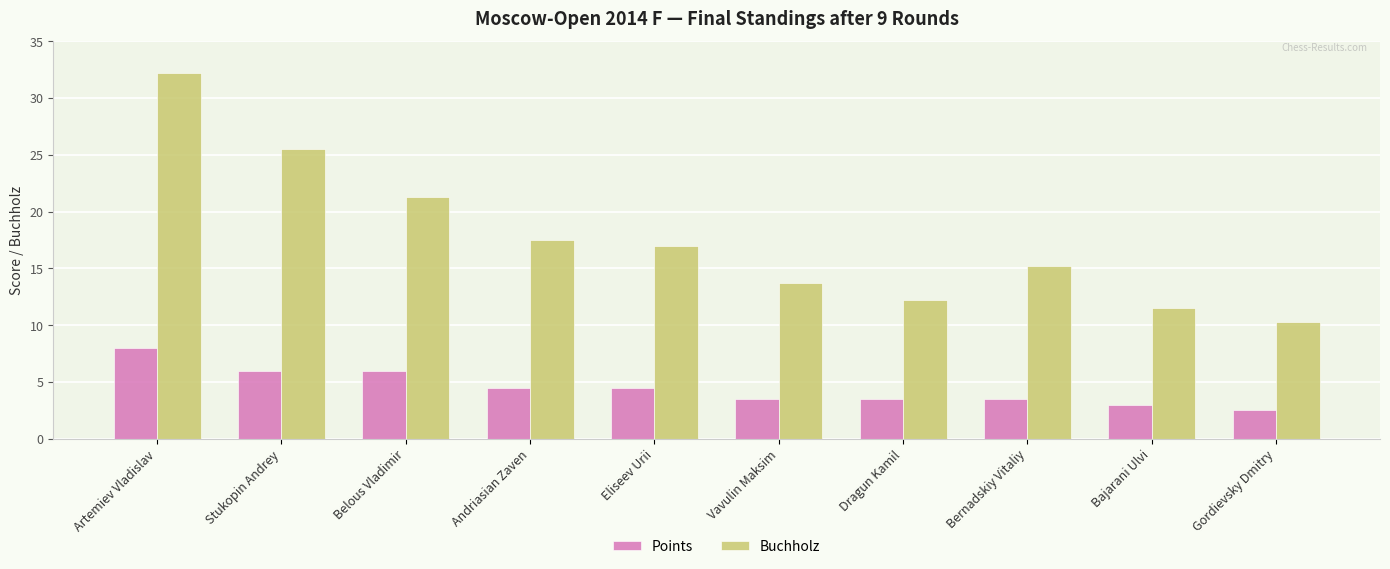

List the series in order of their peak value, lowest first.

Points, Buchholz